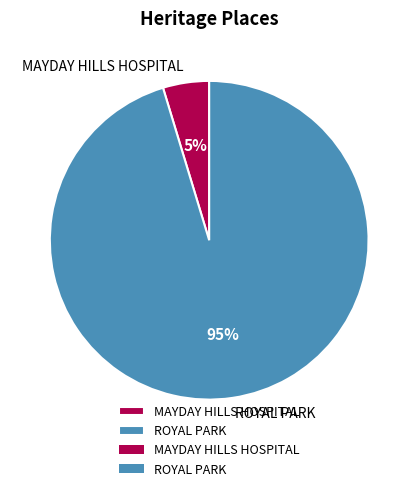

Do ROYAL PARK and MAYDAY HILLS HOSPITAL together represent more than half of the pie?

Yes